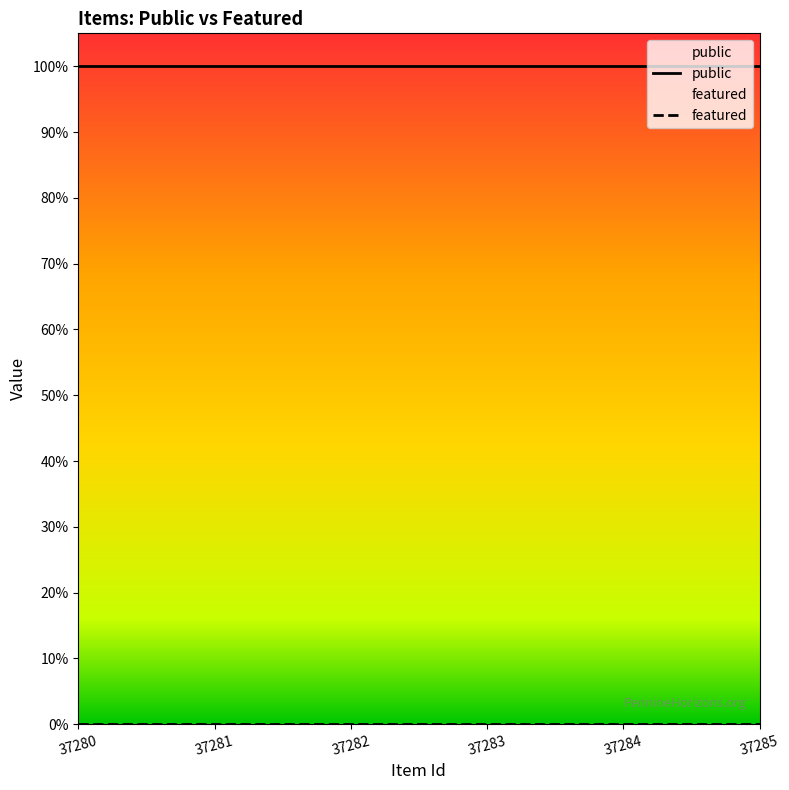

True or false: public and featured intersect in this chart.

False